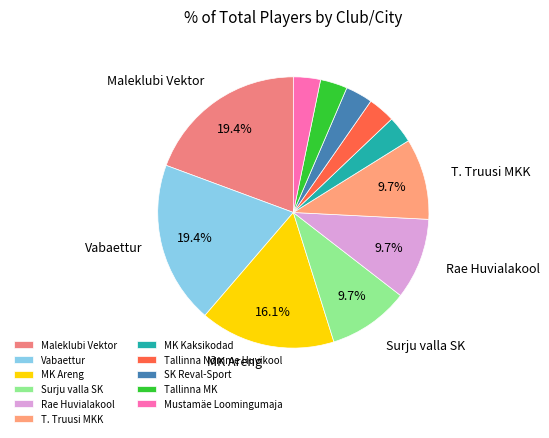

To the nearest percent, what is the average slice percentage?

9%